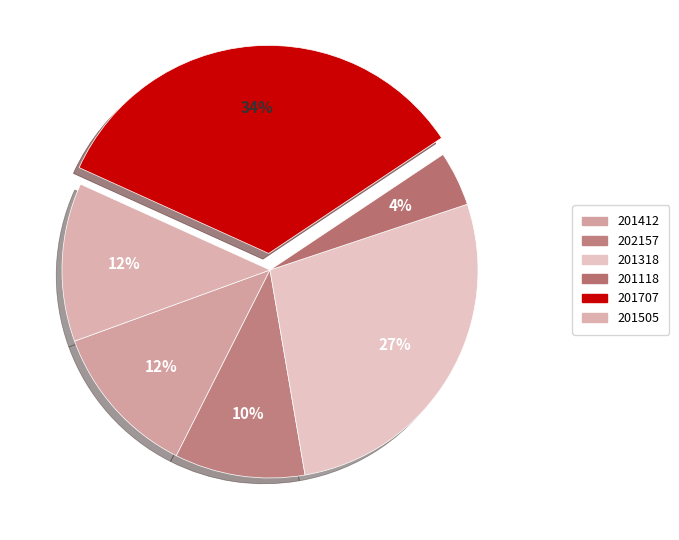

To the nearest percent, what is the difference between the largest and smallest slice percentages?

30%